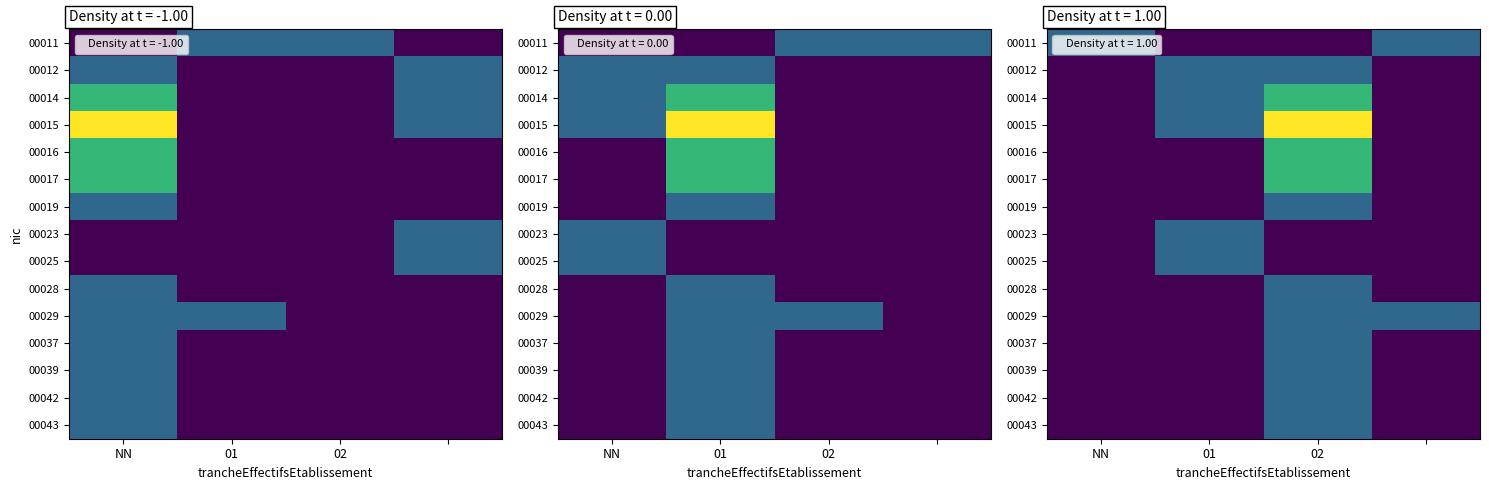

The value of 00019 at 02 is 1. True or false?

False